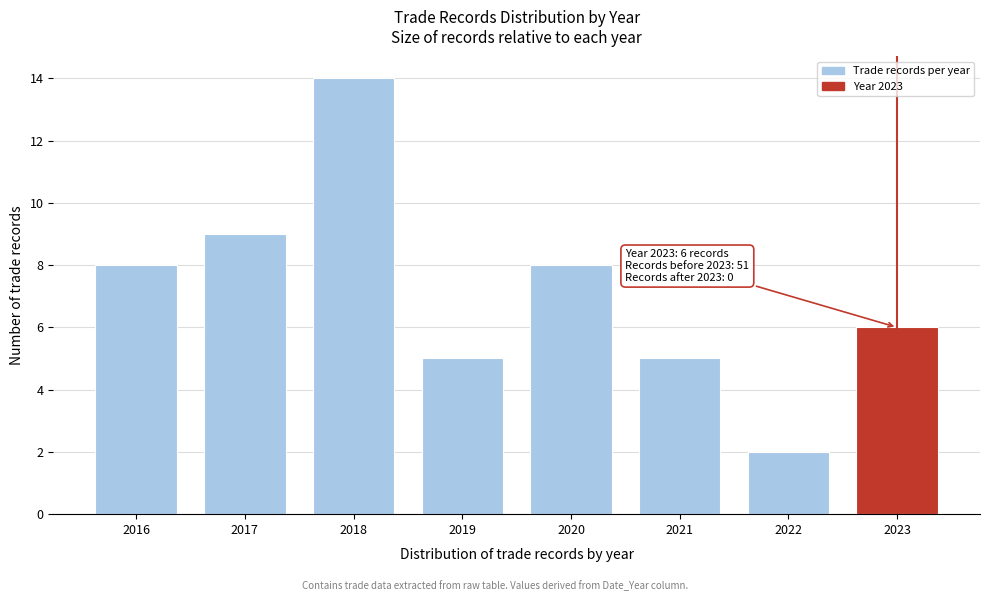

Reading left to right, transcribe all the data shown in this chart.

2016=8	2017=9	2018=14	2019=5	2020=8	2021=5	2022=2	2023=6